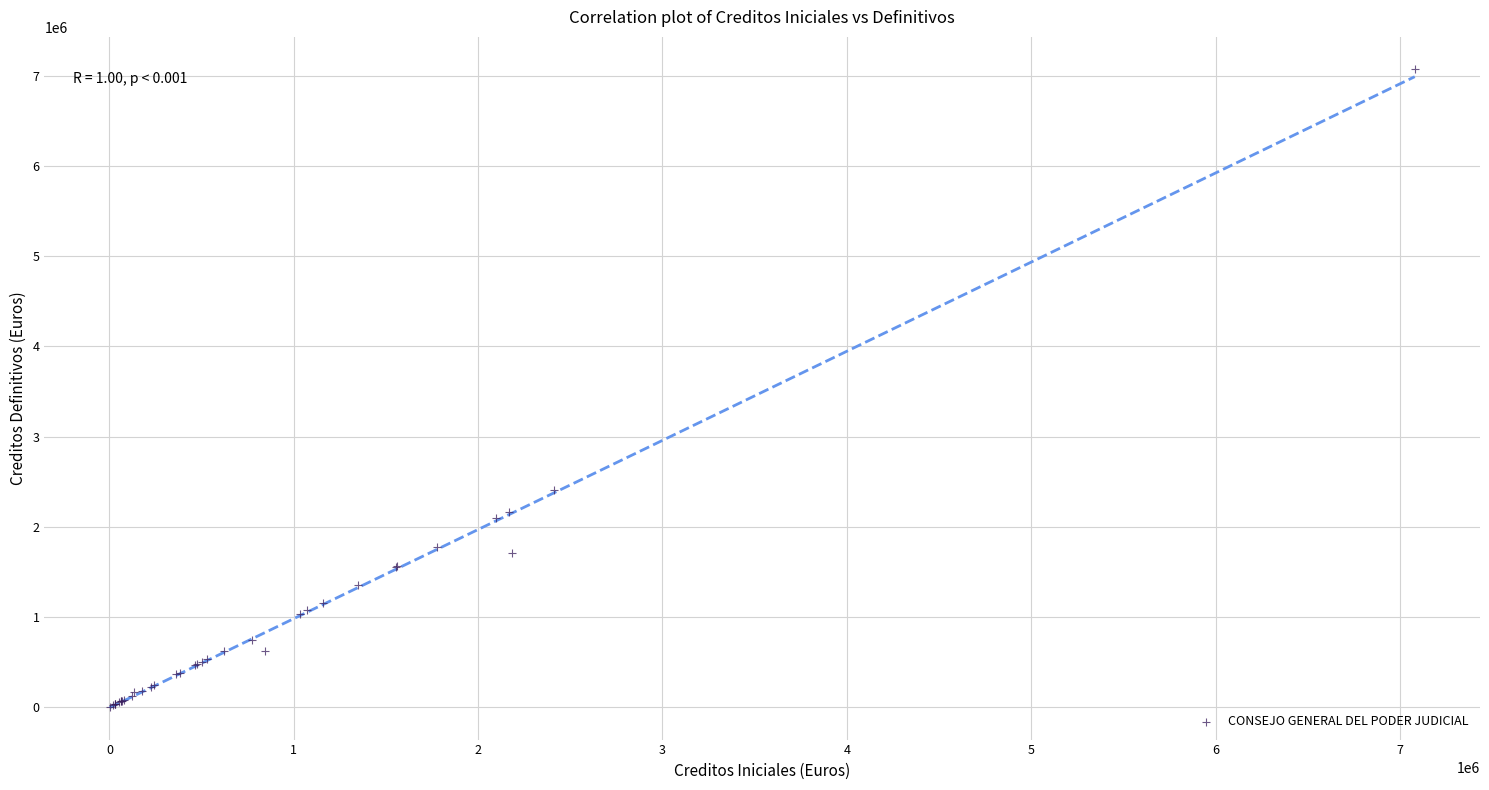

What Y value in the scatter plot is closest to 3540900?

2412120